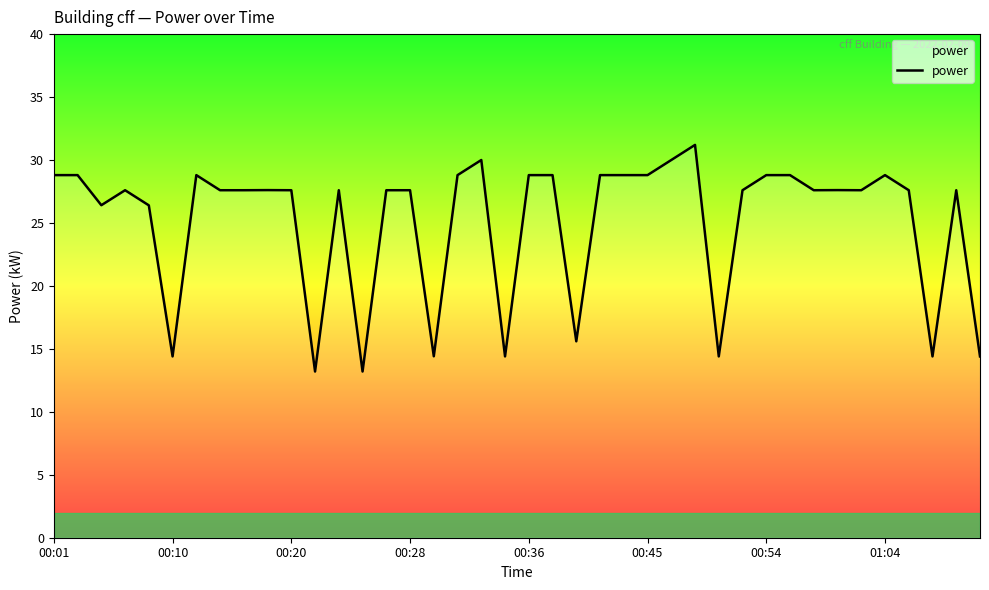

What is the smallest value displayed?

13.2